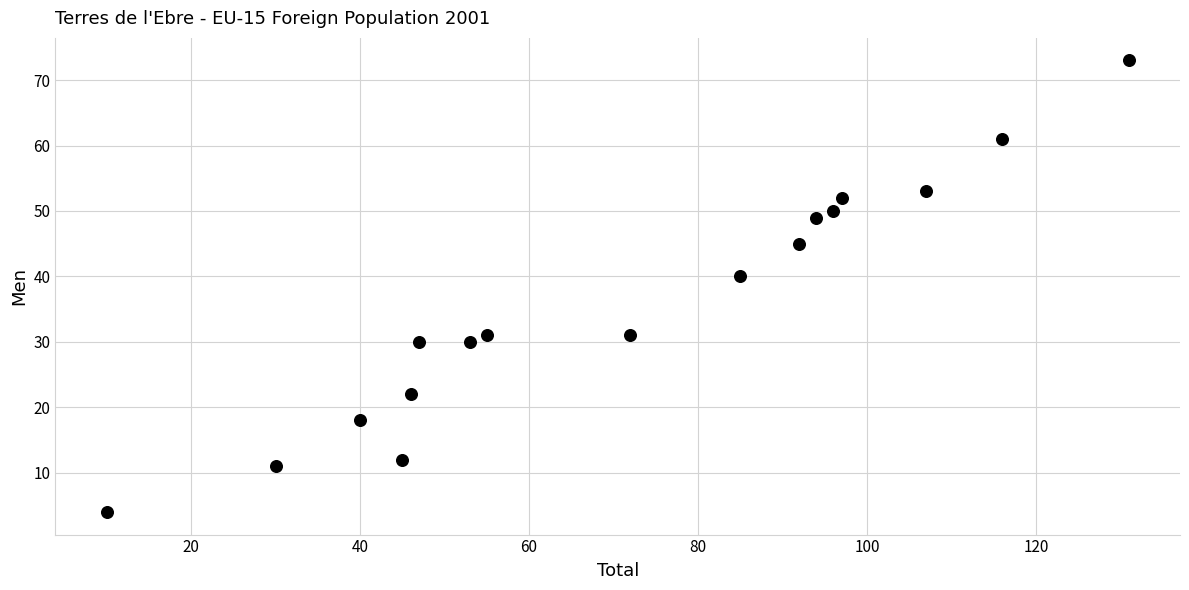

What Y value in the scatter plot is closest to 38?

40